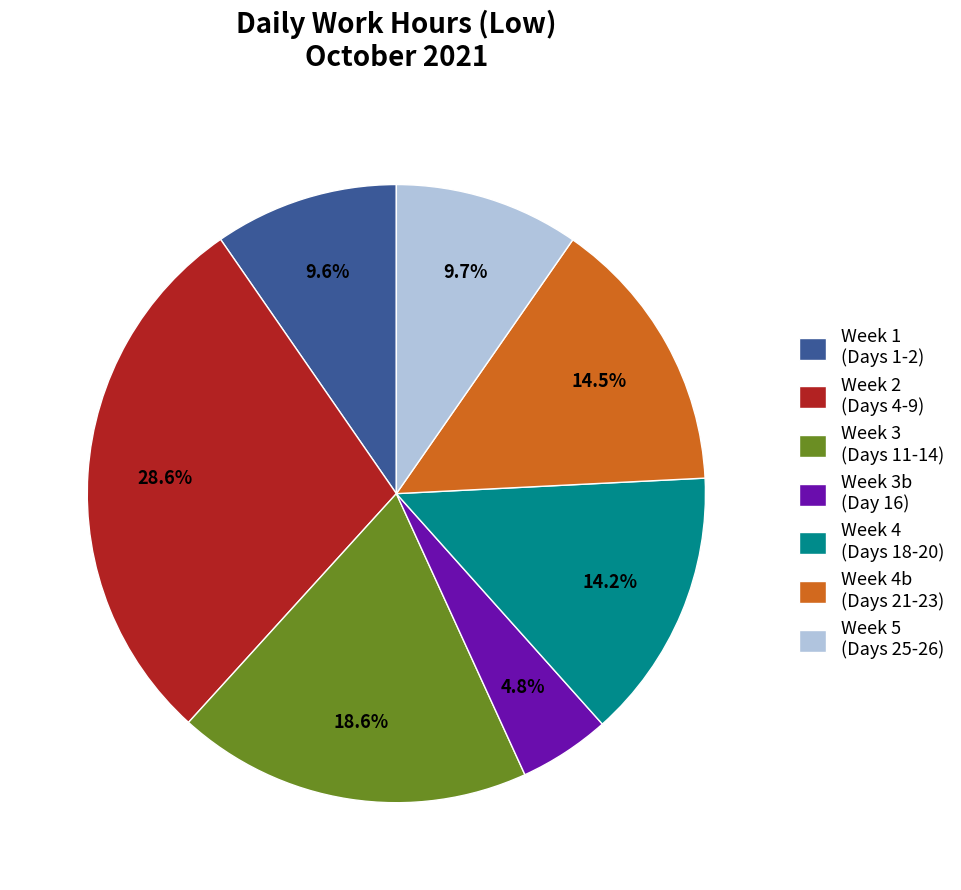

Approximately how many times larger is the value at Week 4 (Days 18-20) compared to Week 1 (Days 1-2)?

1.5